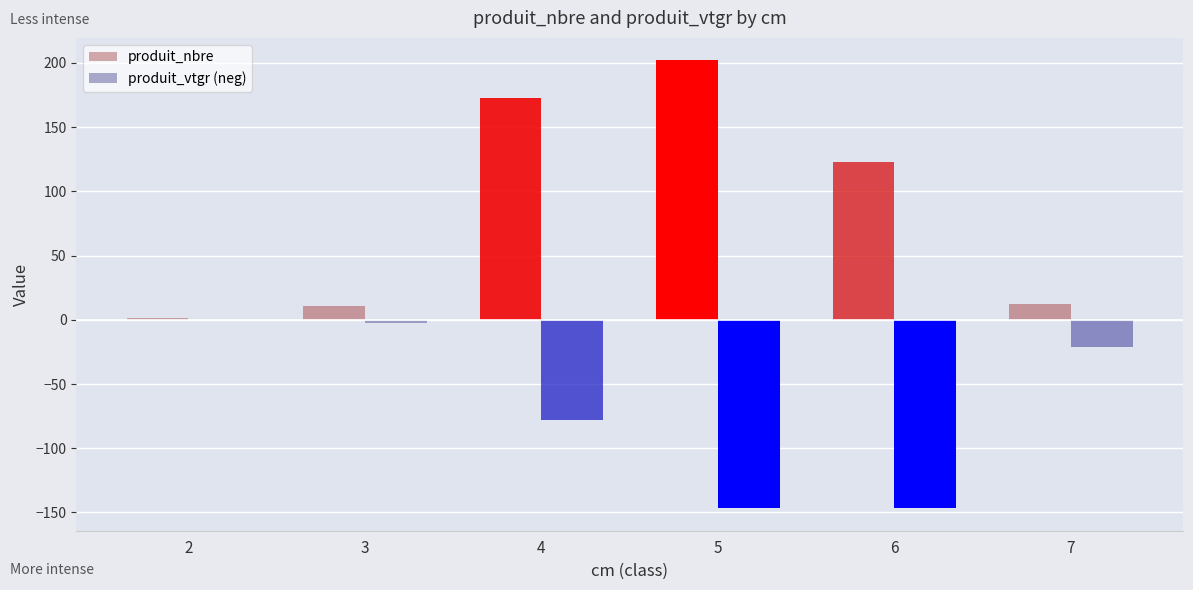

At which category is the sum across all series the highest?

4